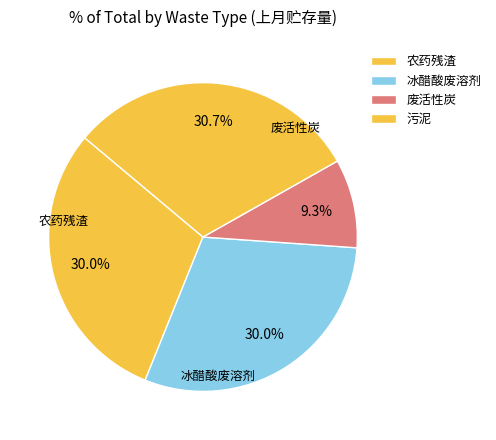

Is it true that 冰醋酸废溶剂 is 19% of the pie?

False